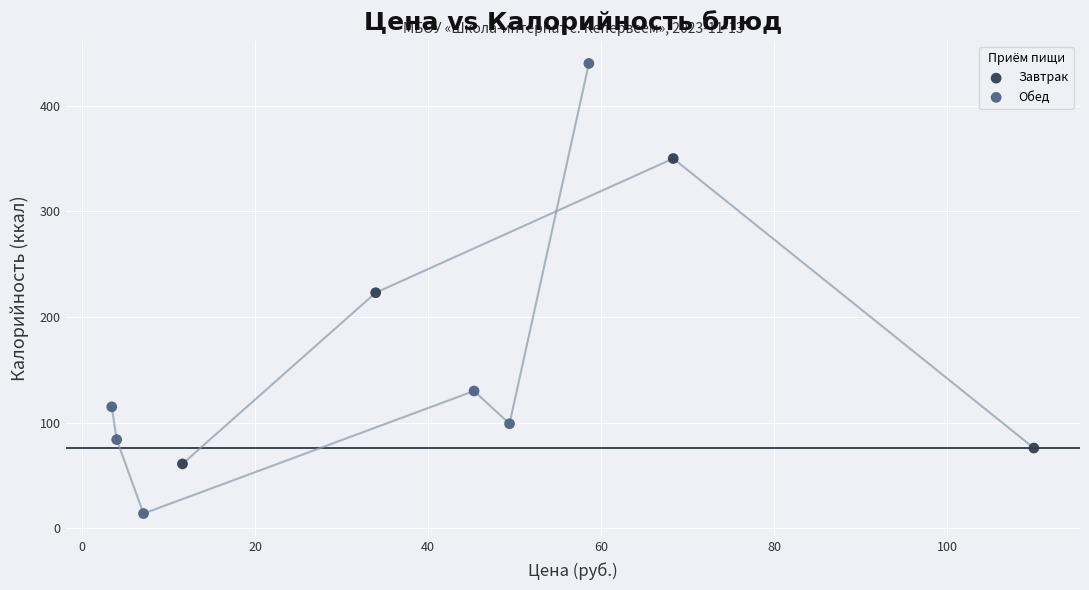

What are all the series names shown in the legend?

Завтрак, Обед